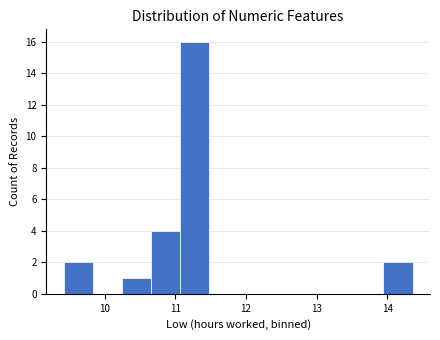

Over which range of the x-axis is the bar tallest?

11.1 to 11.5